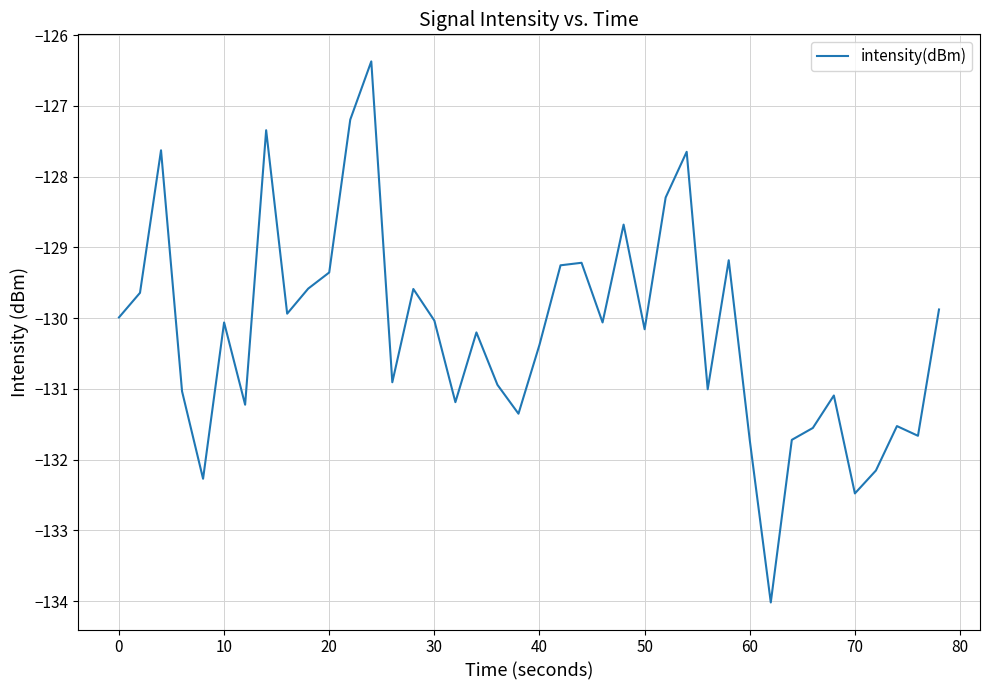

What is the minimum value shown in the chart?

-134.0